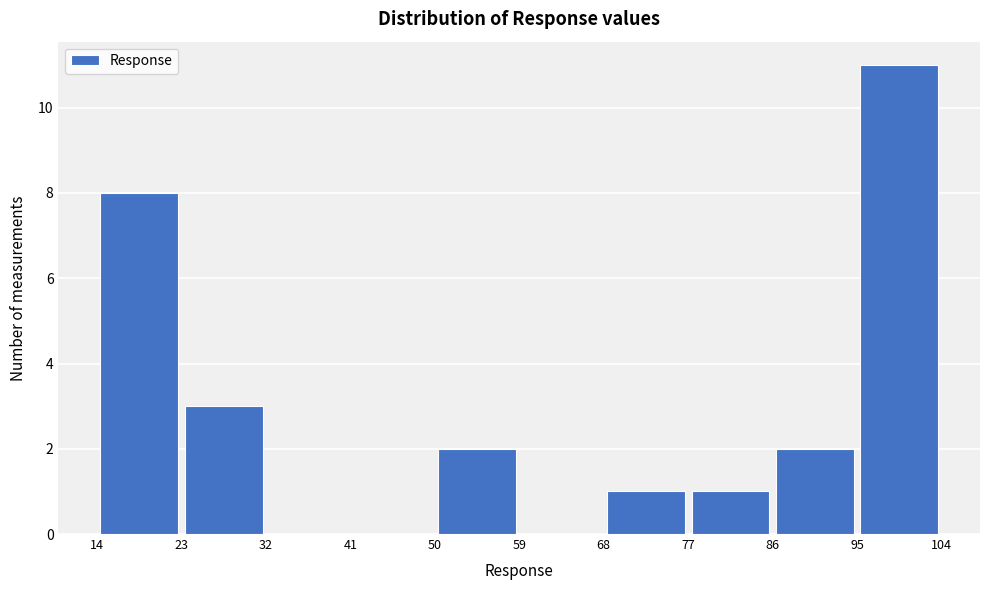

What is the height of the bar covering 77 to 86 on the x-axis? The values are not printed on the chart, so give them approximately, as read against the axis.

1